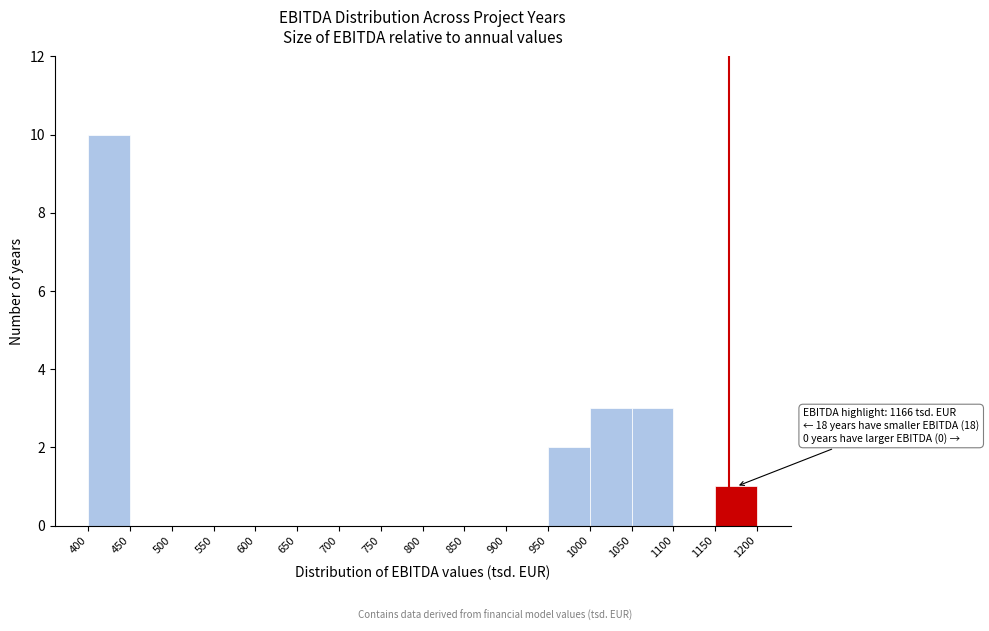

Over which range of the x-axis is the bar tallest?

400 to 450